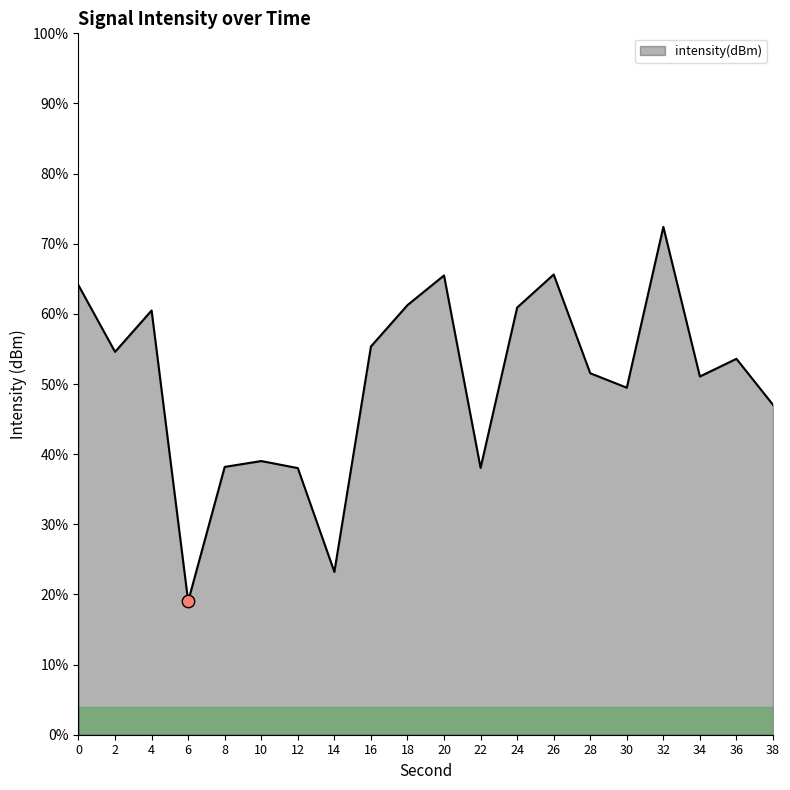

Which has a higher value, 20 or 6?

20